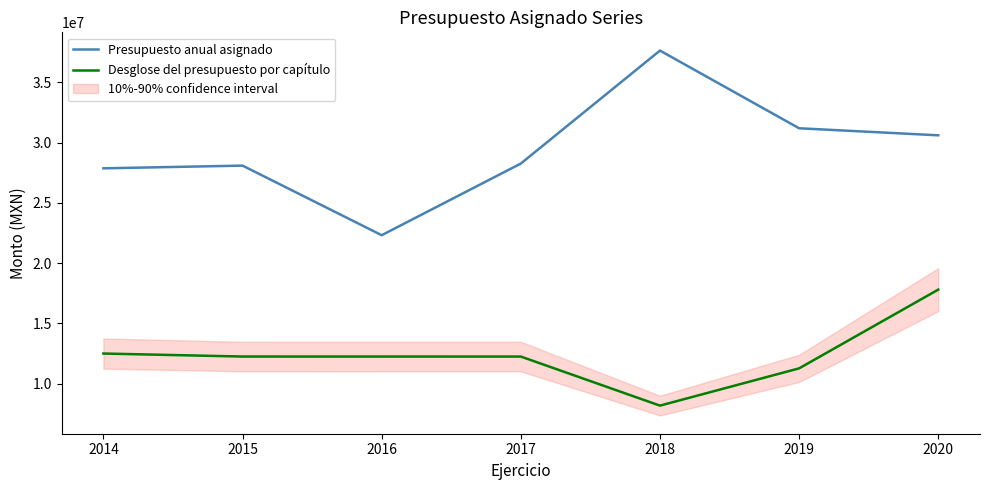

What is the difference between the Desglose del presupuesto por capítulo values at 2019 and 2014?

1230082.0